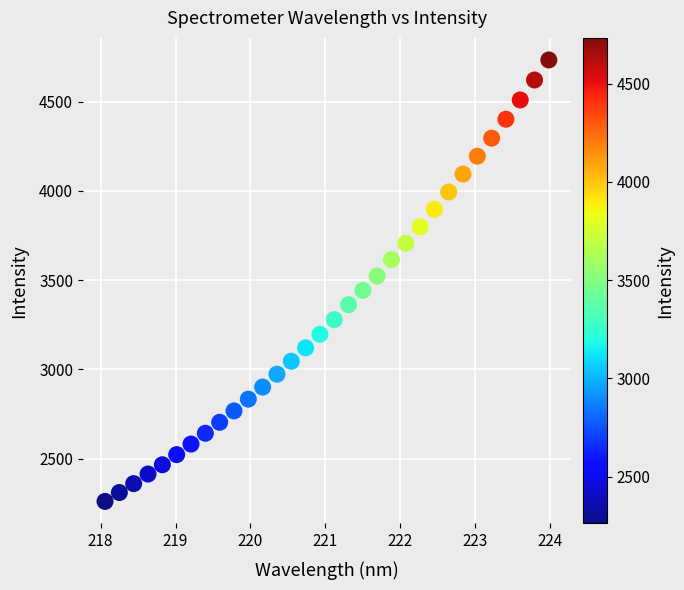

What is the range of Y values (max minus min)?

2470.8